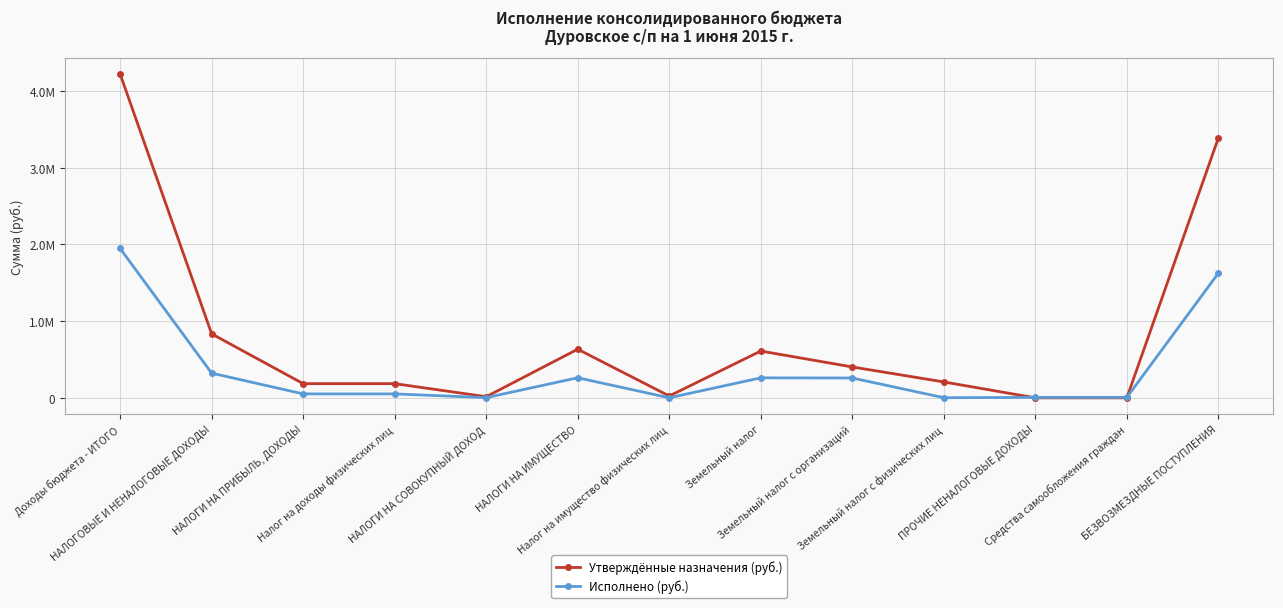

Reading right to left, transcribe all the data shown in this chart.

Утверждённые назначения (руб.): 3386310.4	0.0	0.0	207400.0	402600.0	610000.0	24000.0	634000.0	15000.0	185000.0	185000.0	834000.0	4220310.4
Исполнено (руб.): 1624445.4	5986.0	5986.0	1936.0	258717.5	260653.6	970.9	261624.5	2933.2	51458.4	51458.4	322002.1	1946447.5